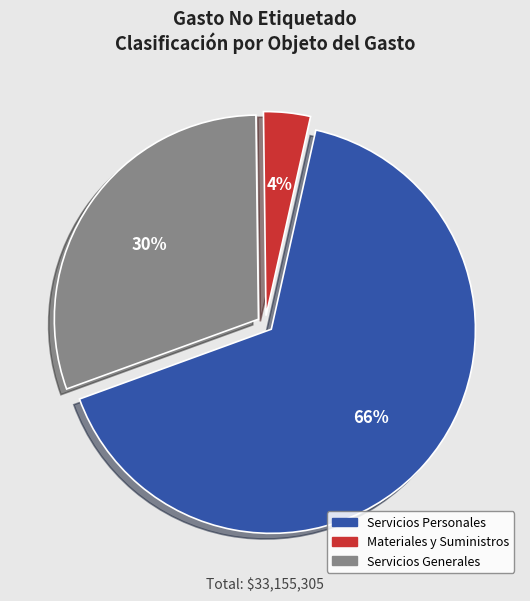

What percentage is the Materiales y Suministros slice, to the nearest percent?

4%